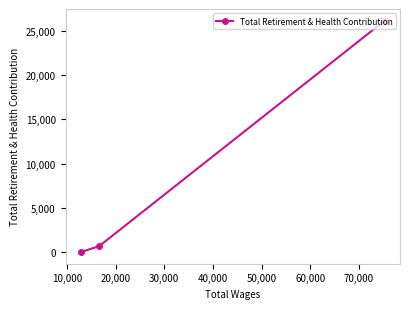

What is the difference between the maximum and minimum values?

26159